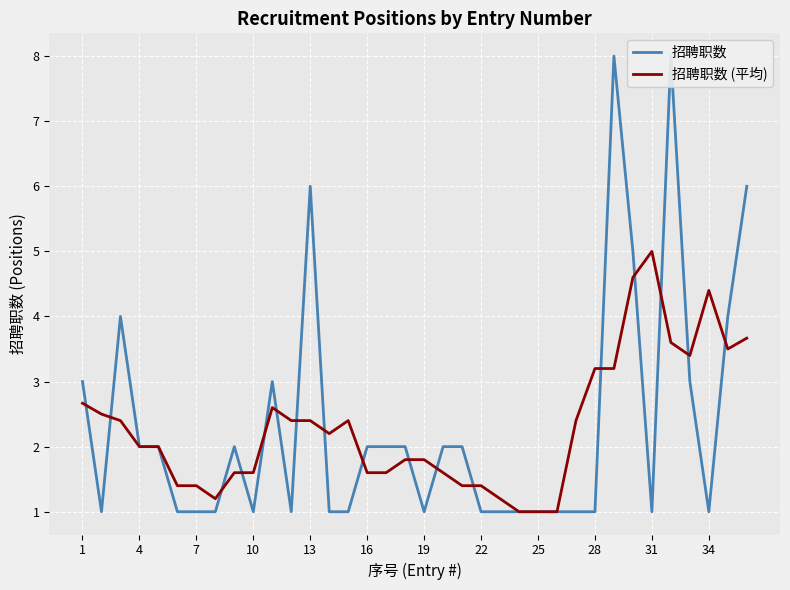

How many times do 招聘职数 and 招聘职数 (平均) cross each other?

17